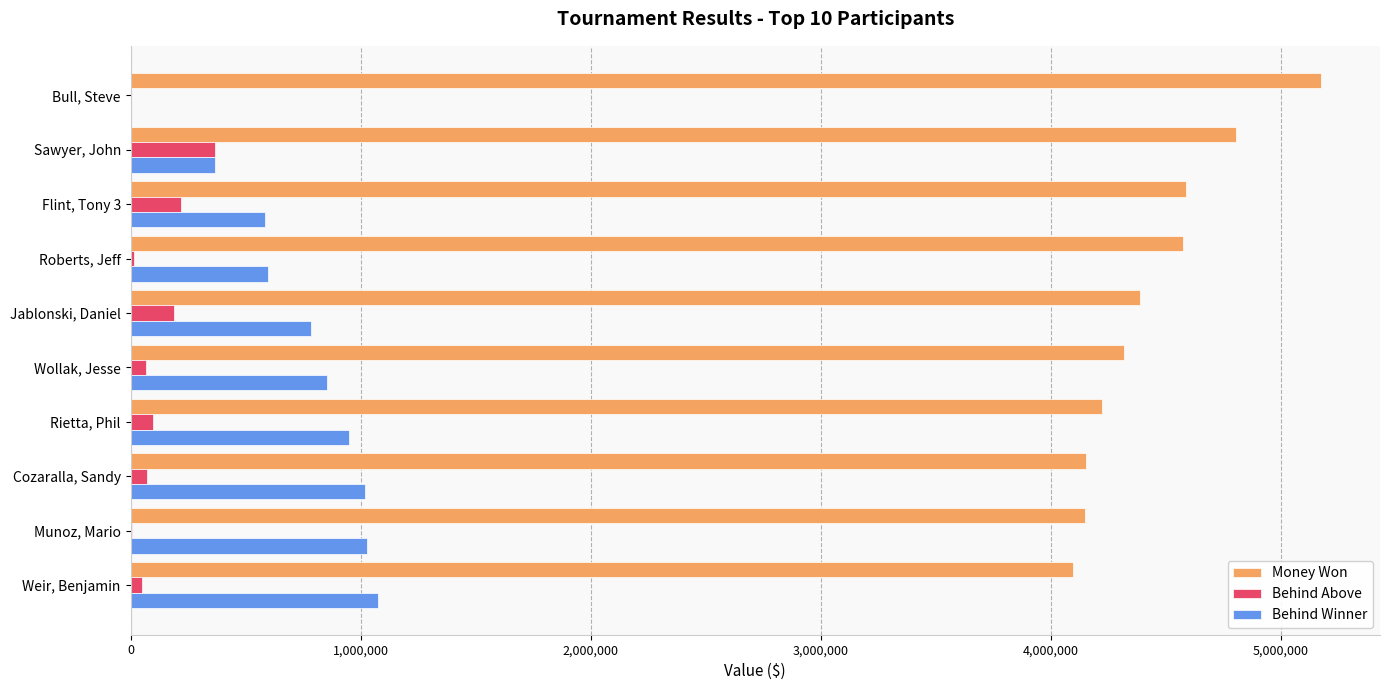

Is it true that Behind Winner equals 1331885 at Jablonski, Daniel?

False